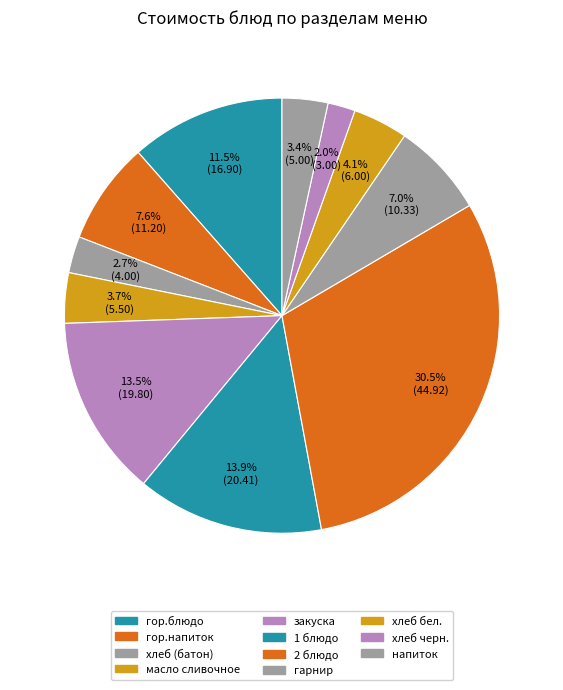

Which slice is the largest?

2 блюдо